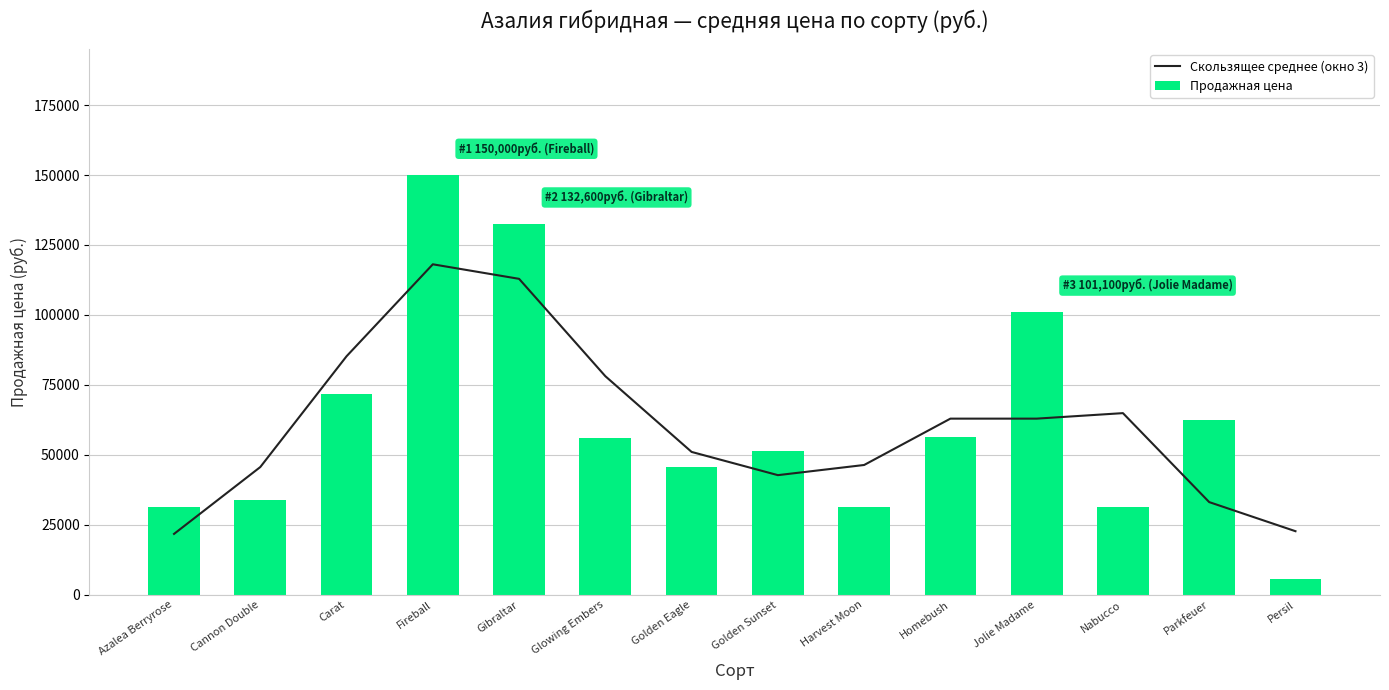

What is the total value across all series at Gibraltar?

245500.0